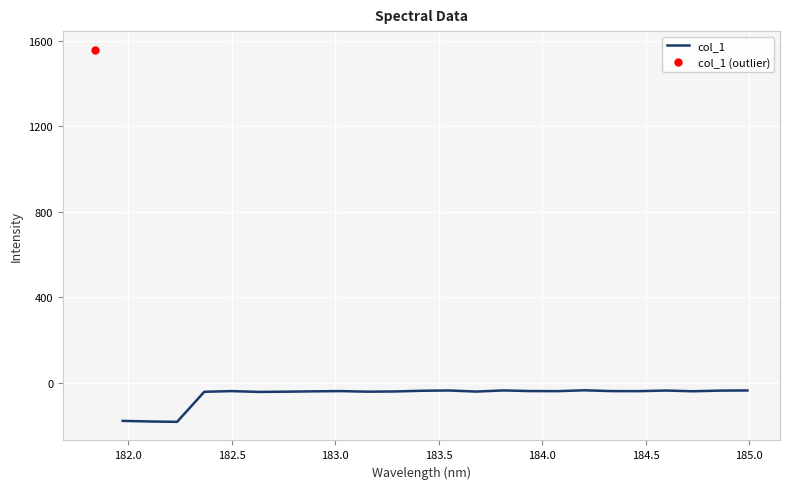

What is the lowest value of the col_1 series?

-183.6